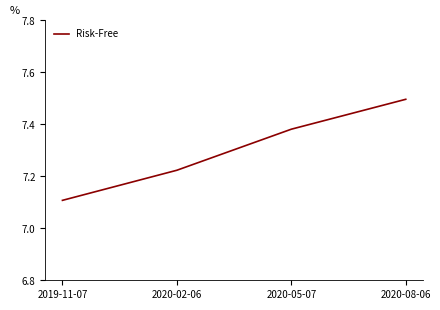

Is this an area chart (filled region under the line)?

No